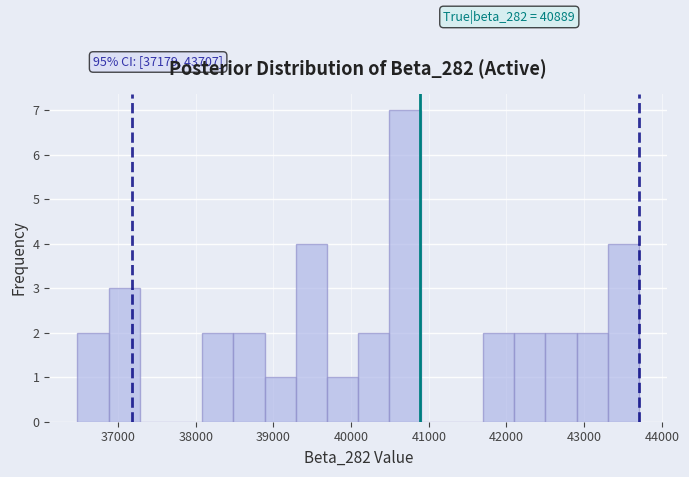

Which range on the x-axis has the tallest bar?

40500 to 40900